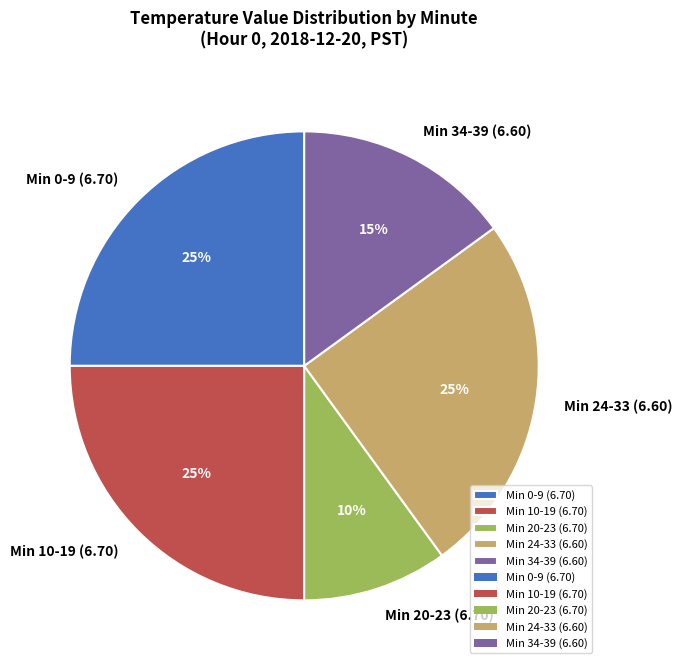

How many segments does this pie chart have?

5